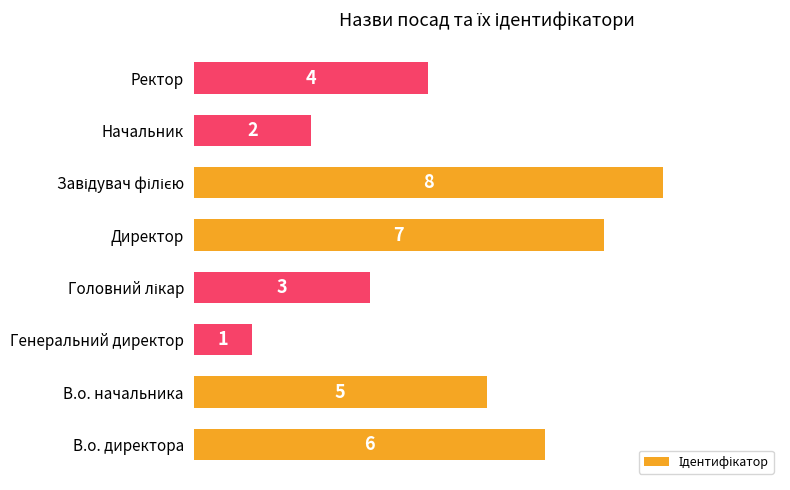

Are the bars horizontal?

Yes